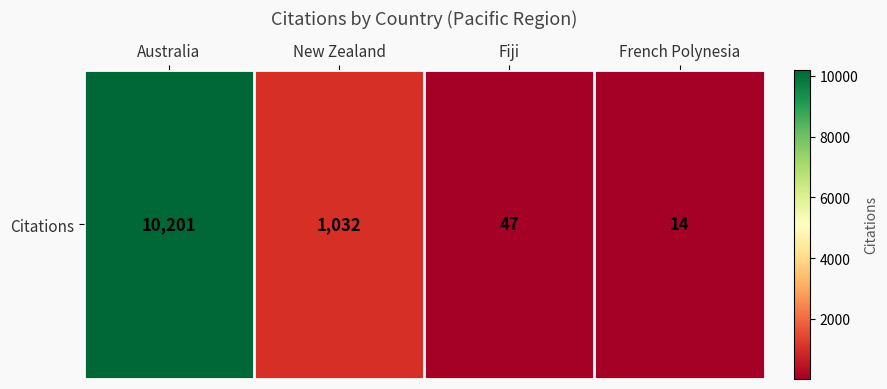

True or false: the data shows 11 at Fiji.

False